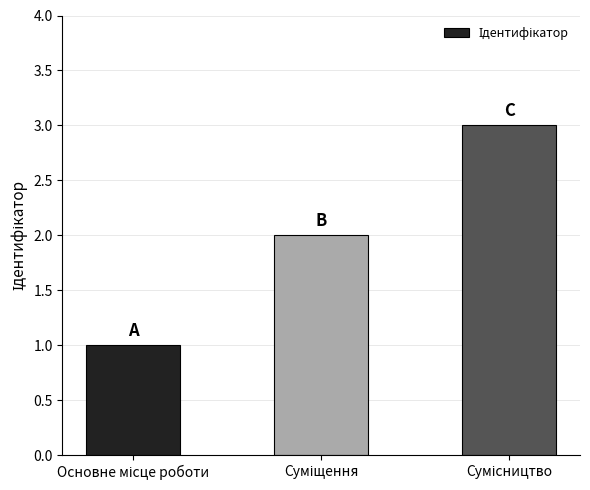

What is the greatest value displayed?

3